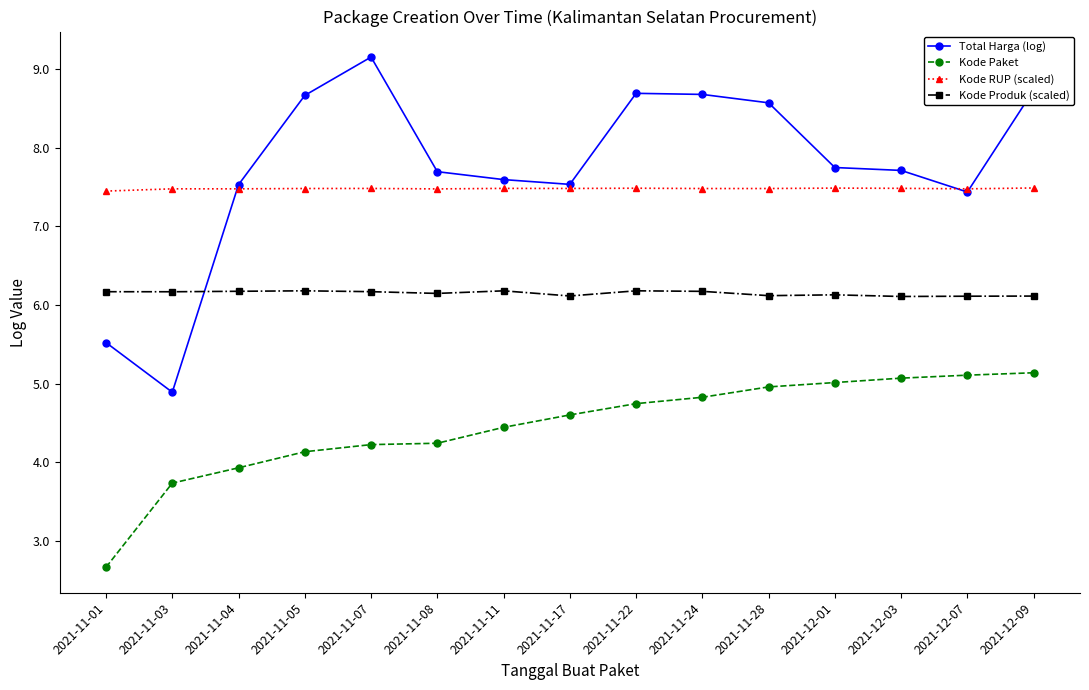

What is the greatest value displayed?

9.2